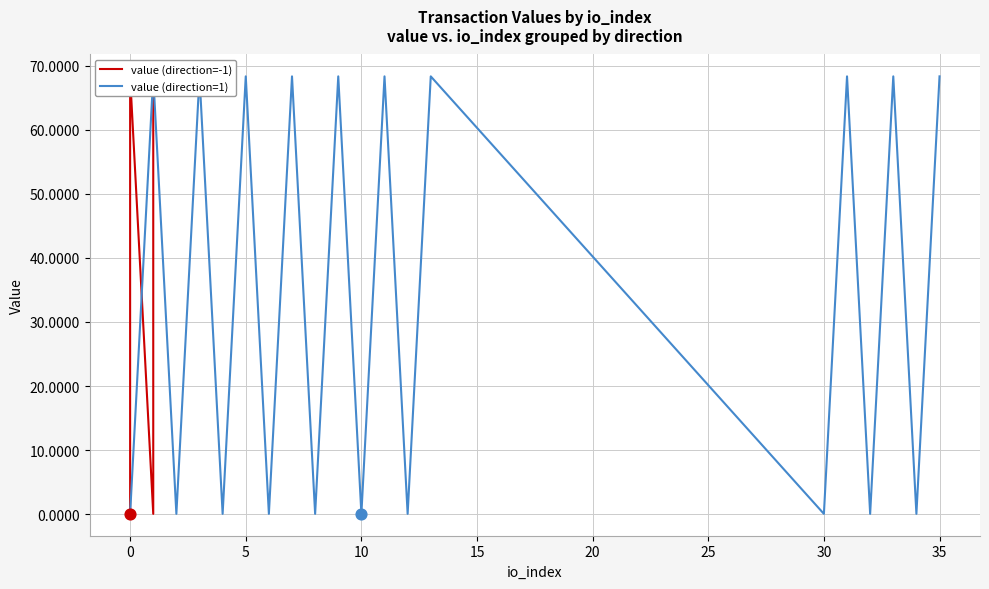

Is the value of value (direction=1) at 15 greater than the value of value (direction=-1) at 16?

No